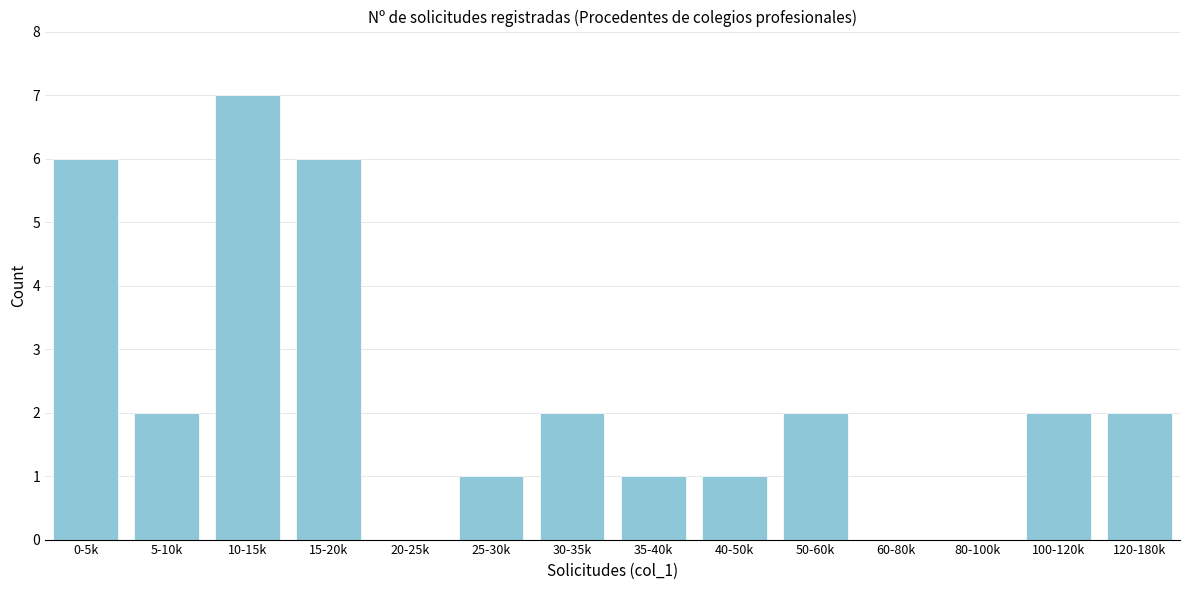

Reading left to right, extract all data points from this chart.

0-5k=6	5-10k=2	10-15k=7	15-20k=6	20-25k=0	25-30k=1	30-35k=2	35-40k=1	40-50k=1	50-60k=2	60-80k=0	80-100k=0	100-120k=2	120-180k=2